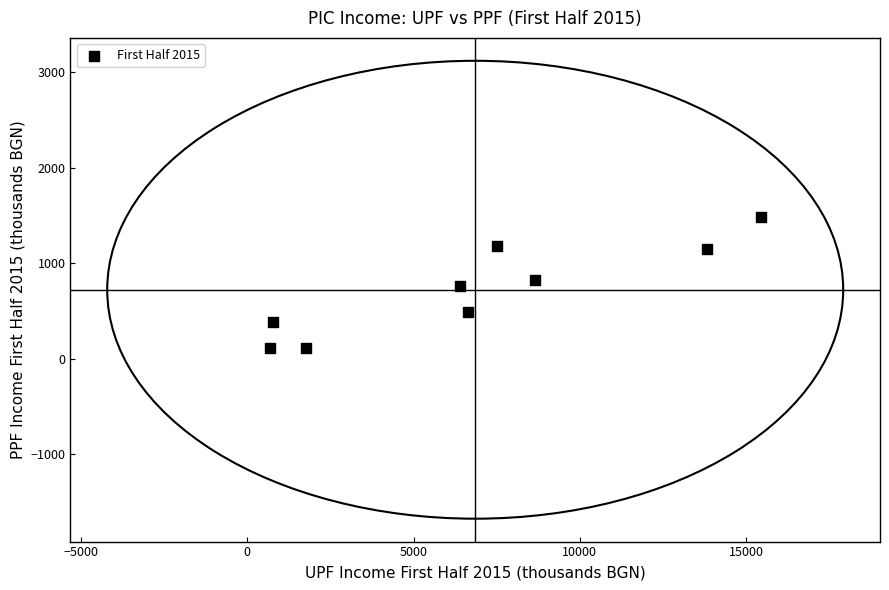

What is the average X value?

6854